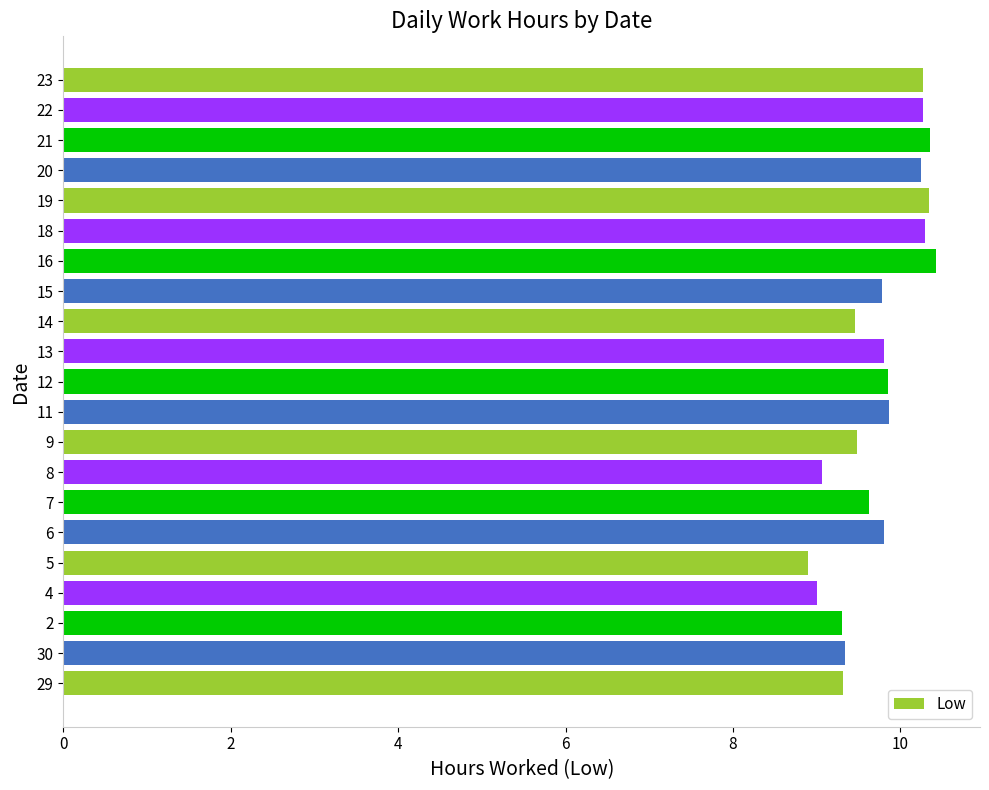

The chart shows a value of 4.1 at 15. True or false?

False